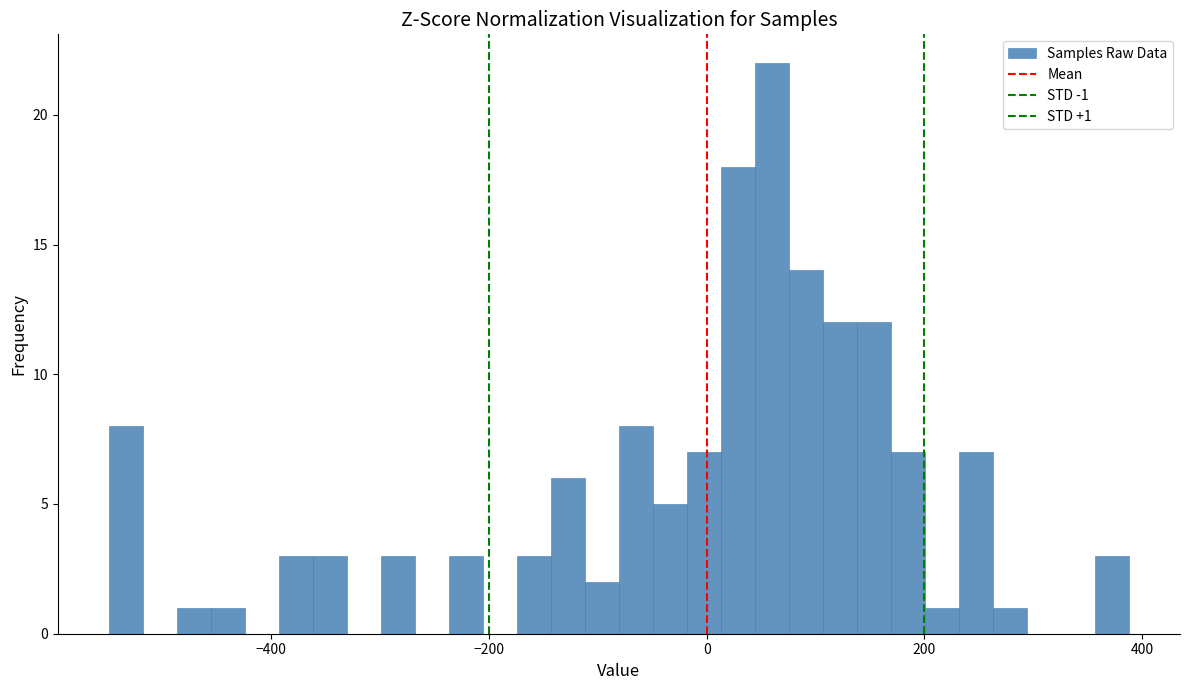

Read against the x-axis, roughly where is the centre of the tallest bar?

60